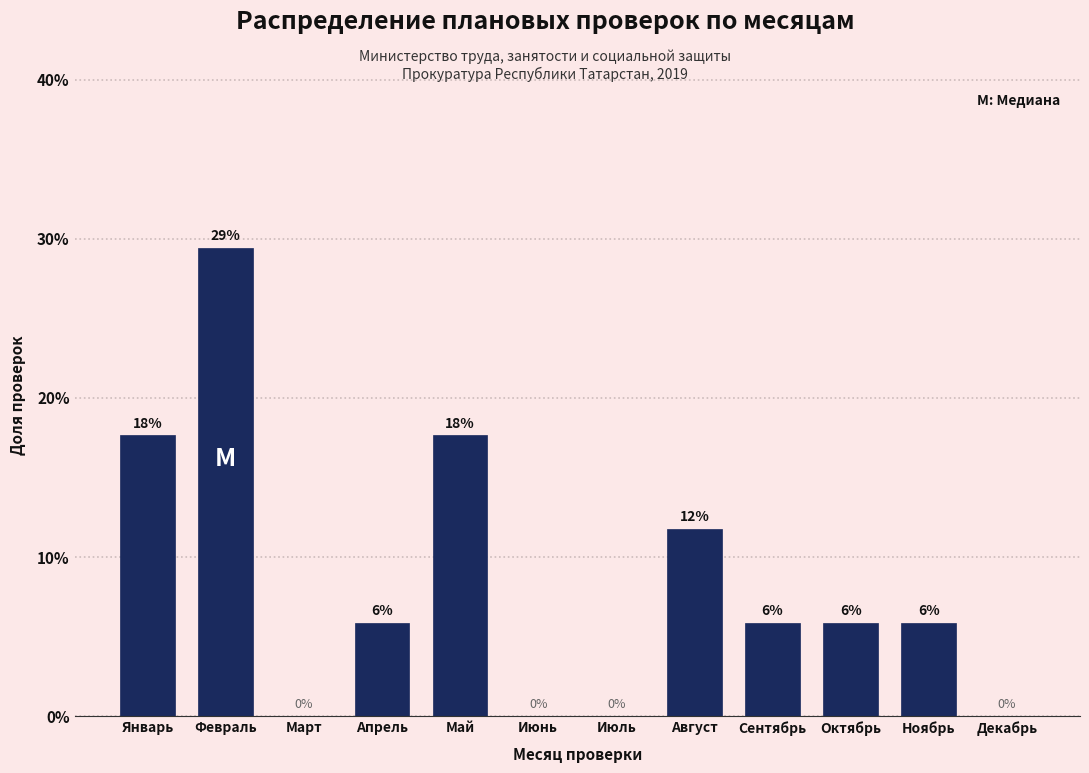

Are the bars horizontal?

No